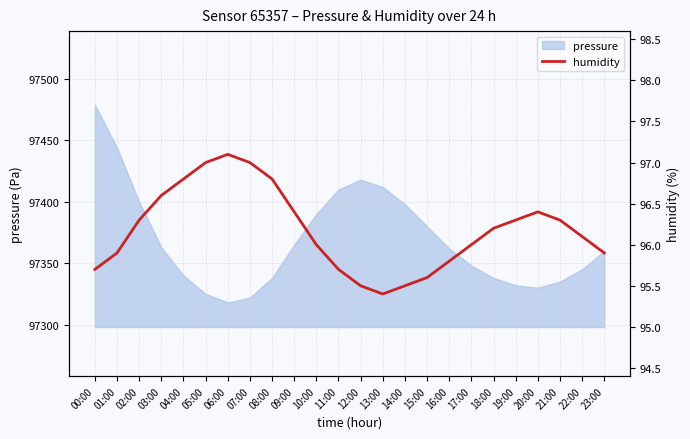

What is the difference between the maximum and minimum values?

1.7